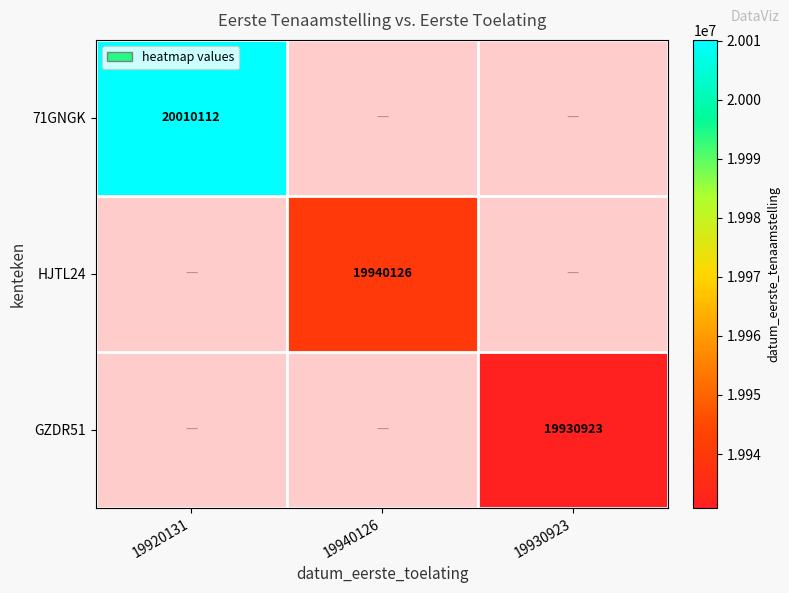

Is the value of HJTL24 at 19940126 greater than the value of 71GNGK at 19920131?

No